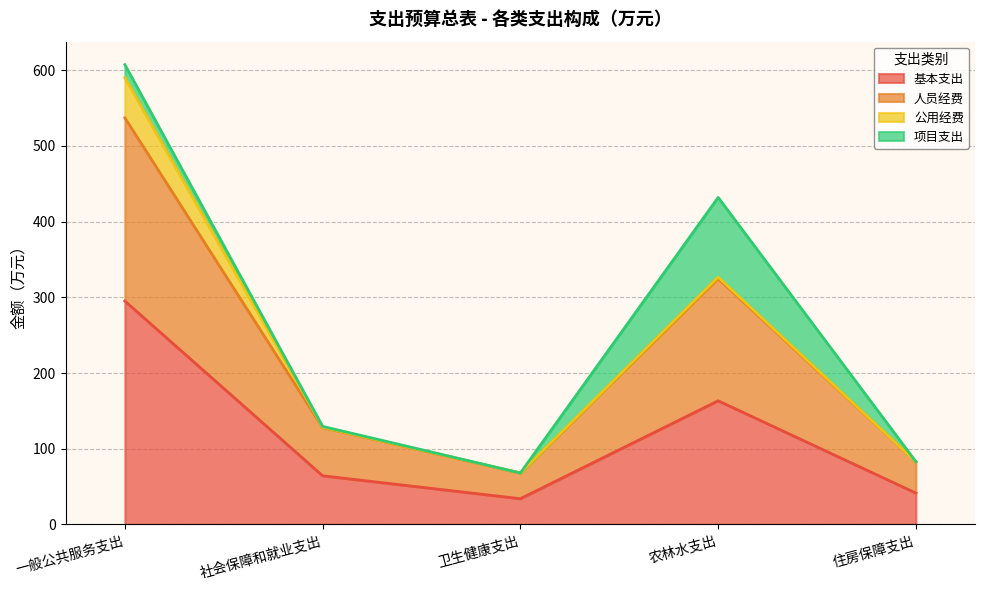

What is the lowest value of the 基本支出 series?

34.0